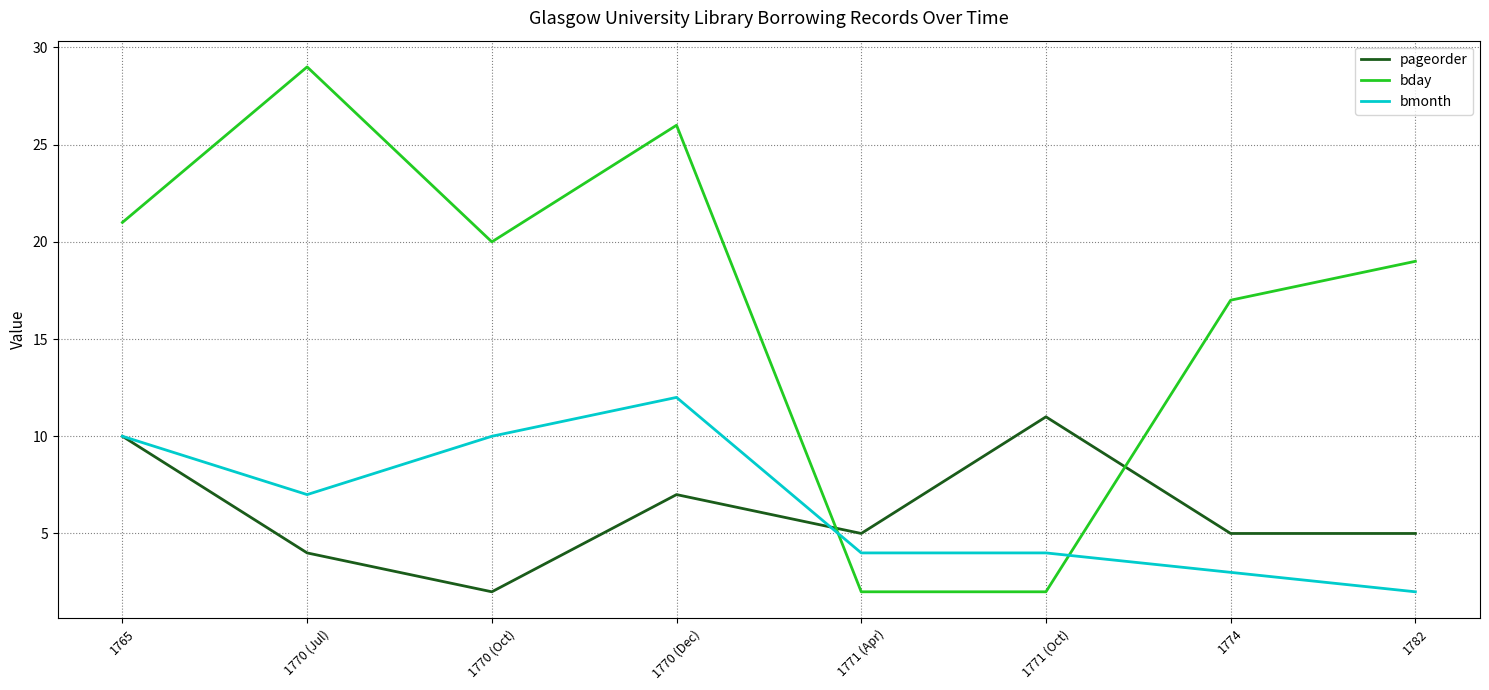

At which category does pageorder reach its first local valley?

1770 (Oct)